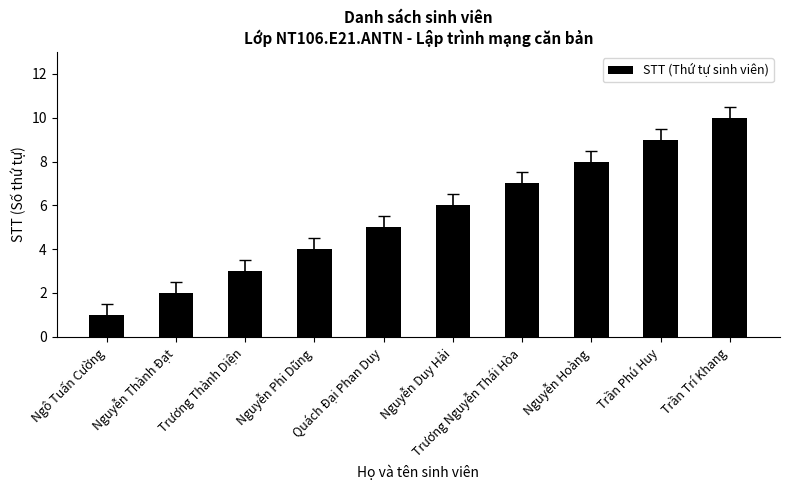

Approximately how many times larger is the value at Trần Phú Huy compared to Trương Nguyễn Thái Hòa?

1.3